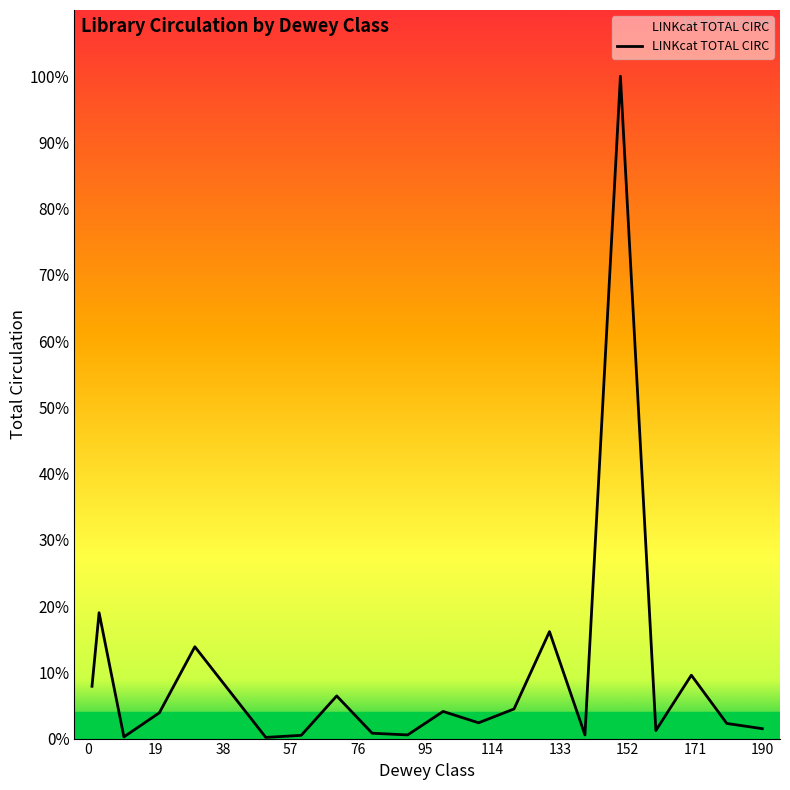

Does the chart display data point markers on the line(s)?

No